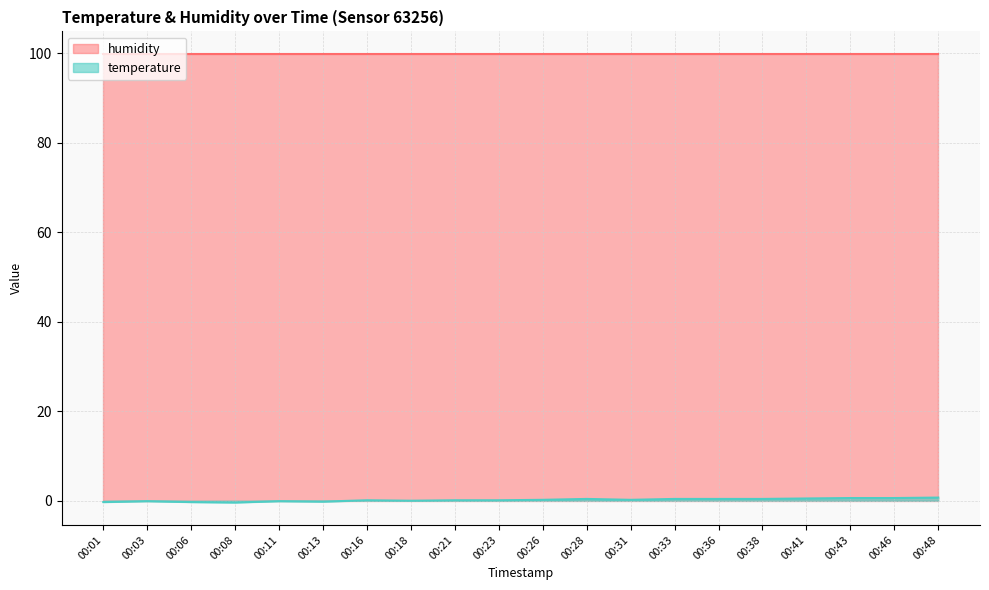

What is the change in value from 00:01 to 00:36?

+0.7